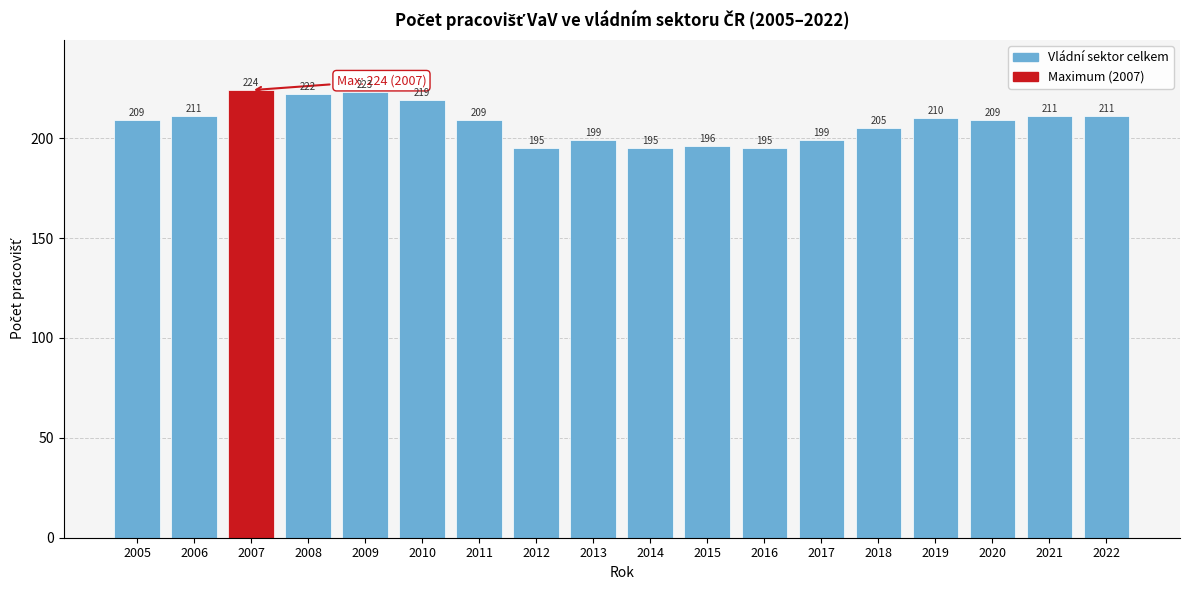

Reading right to left, transcribe all the data shown in this chart.

2022=211	2021=211	2020=209	2019=210	2018=205	2017=199	2016=195	2015=196	2014=195	2013=199	2012=195	2011=209	2010=219	2009=223	2008=222	2007=224	2006=211	2005=209